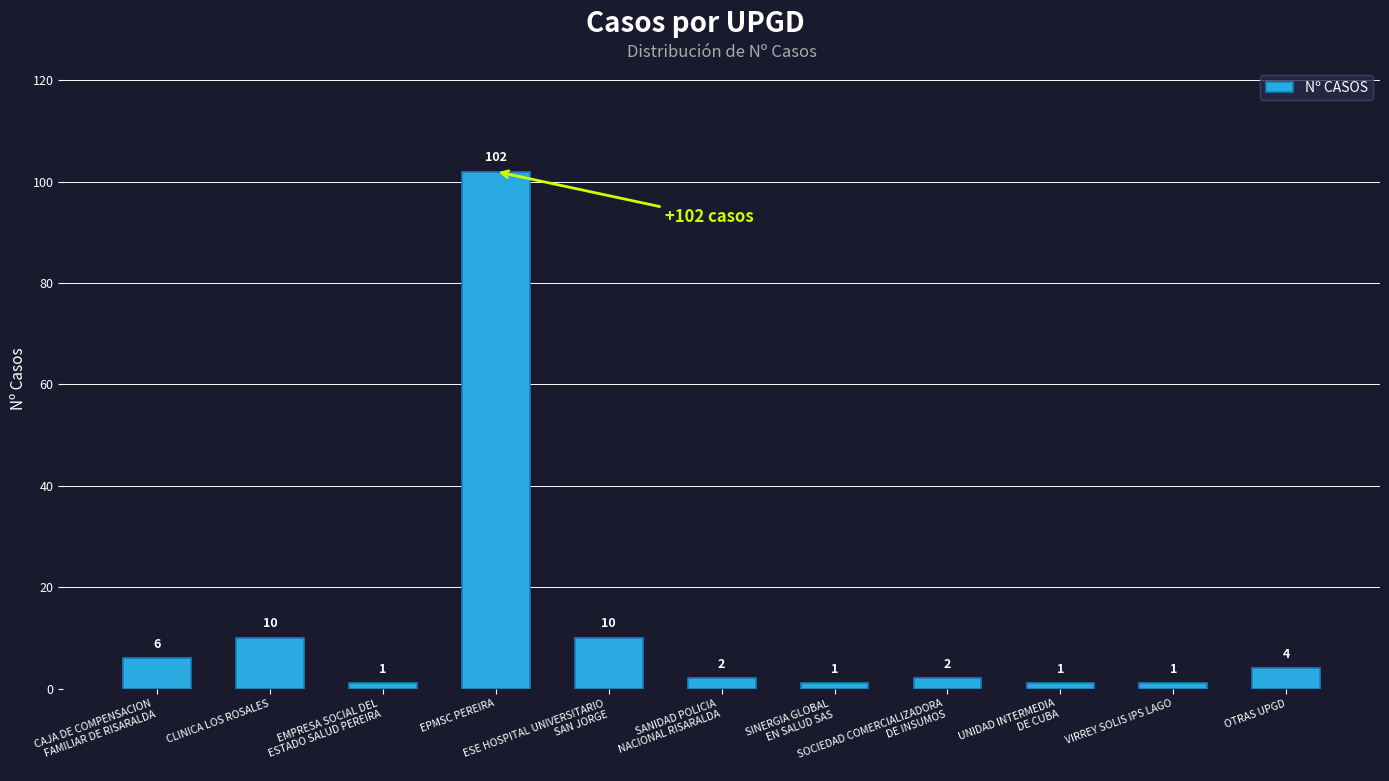

Reading left to right, transcribe all the data shown in this chart.

6	10	1	102	10	2	1	2	1	1	4